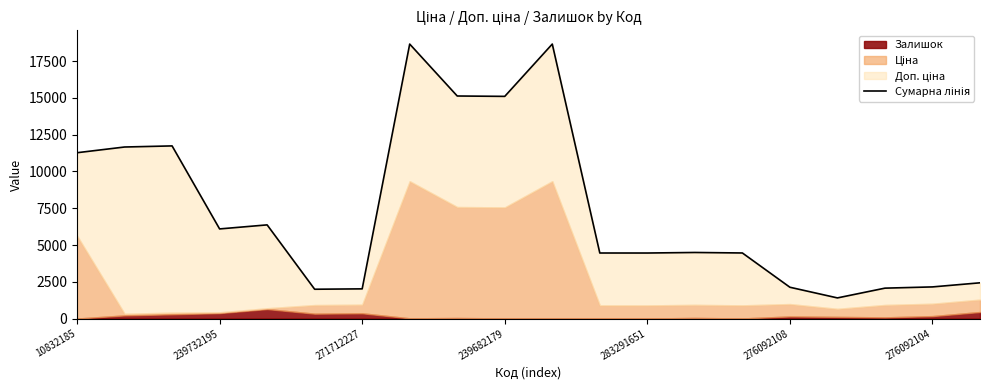

What value does the data have at 7?

18659.8